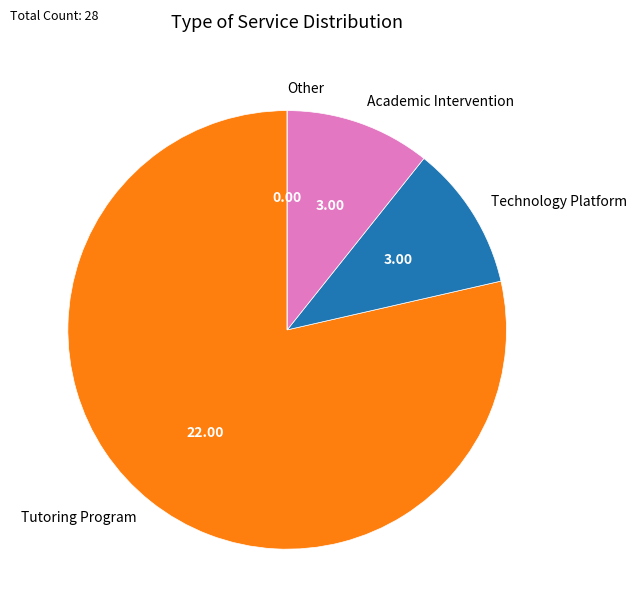

Do Technology Platform and Academic Intervention together represent more than half of the pie?

No